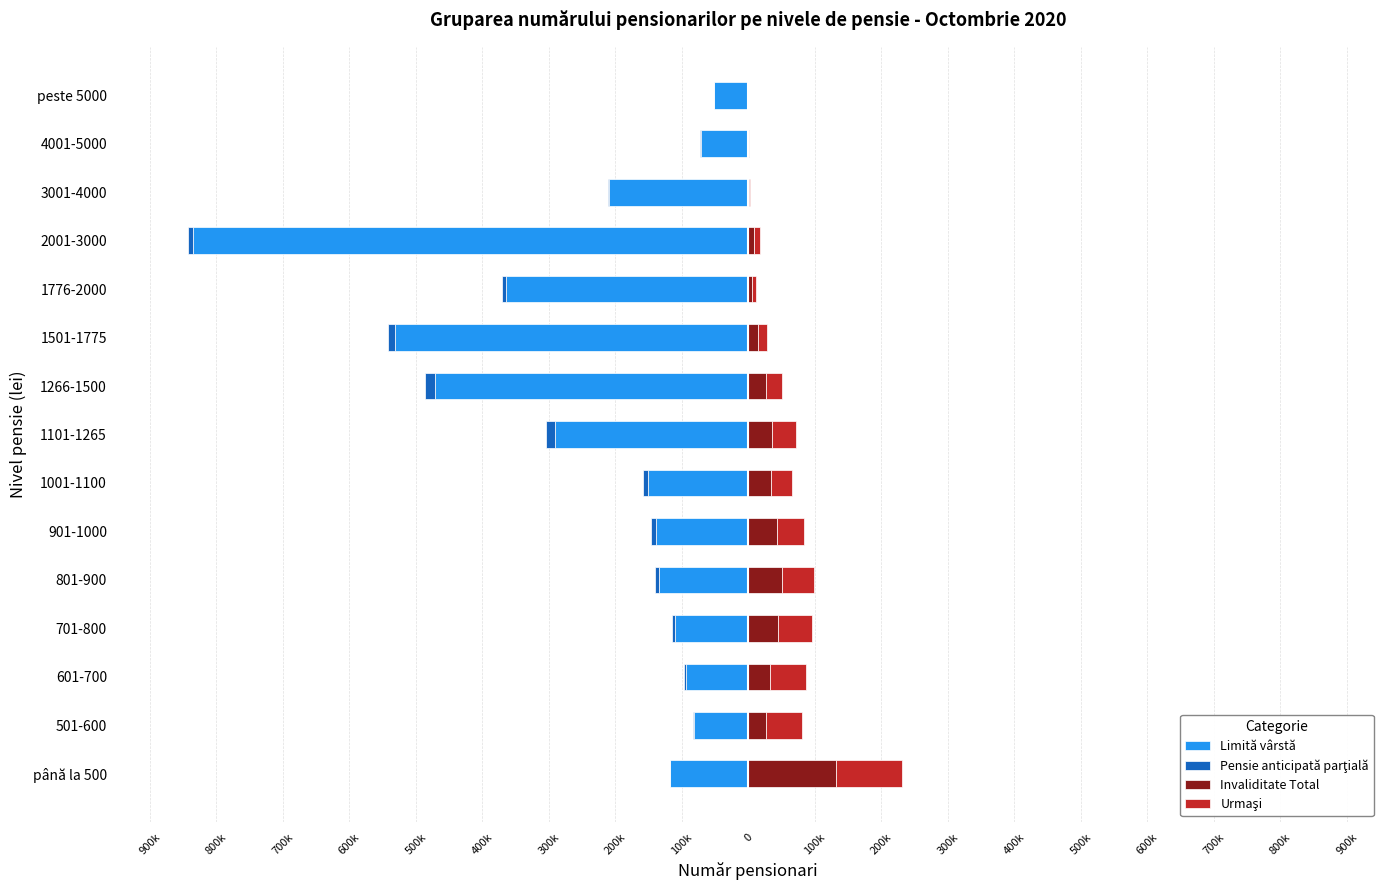

What is the difference between the second highest and minimum values in the Invaliditate Total series?

50310